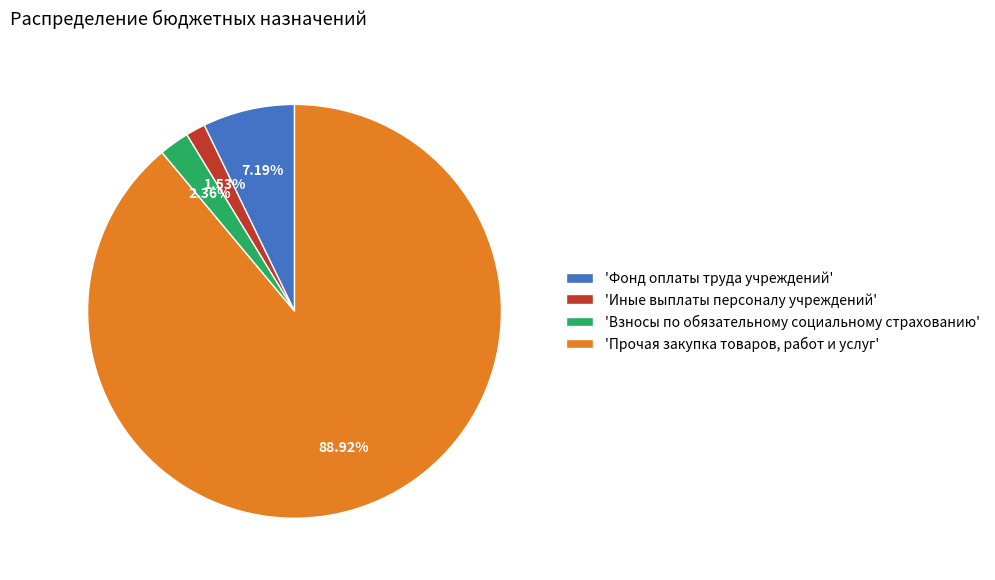

What is the majority slice?

'Прочая закупка товаров, работ и услуг'